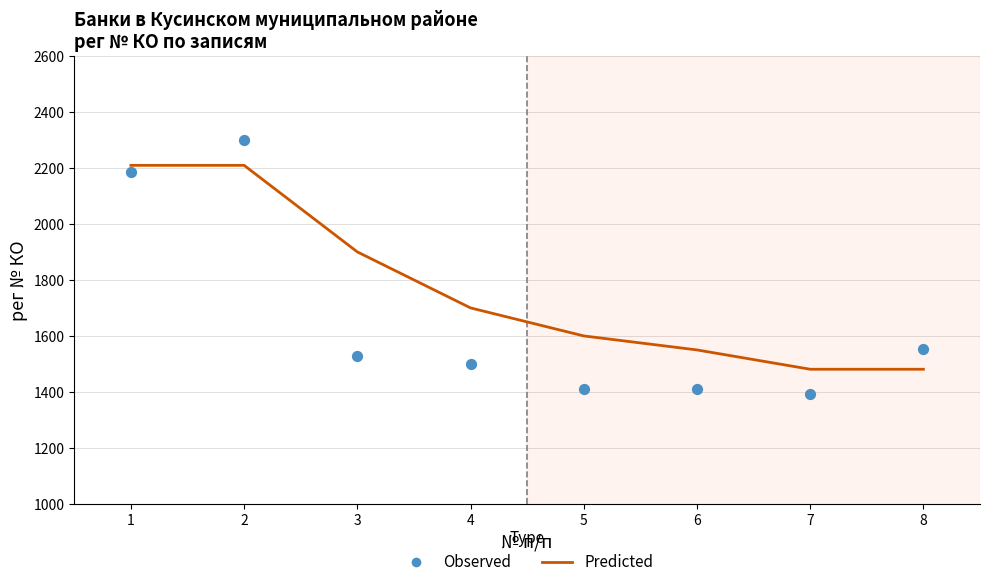

Which series contains the highest Y value?

Observed